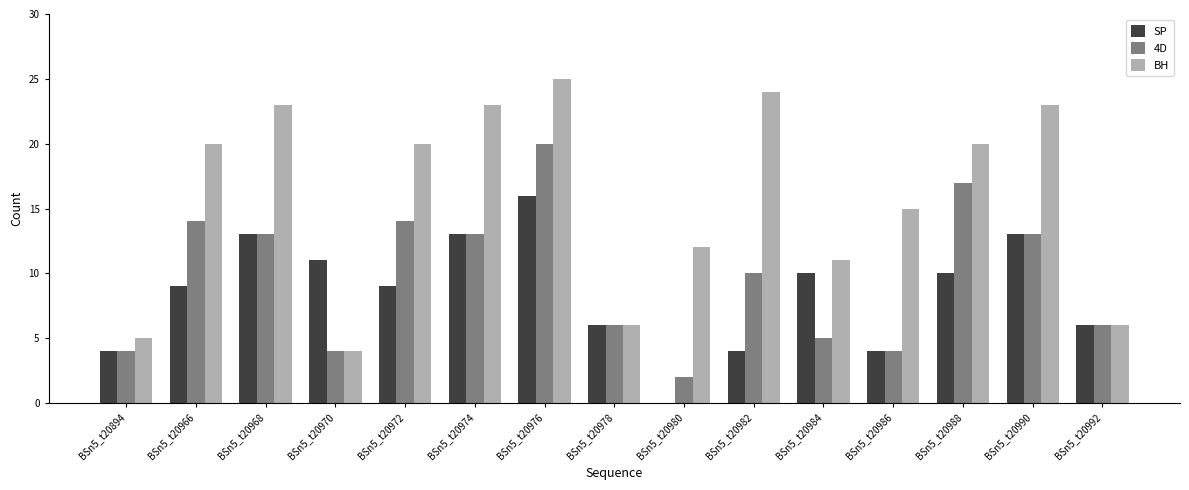

Between BSn5_t20970 and BSn5_t20986, which series saw the biggest shift?

BH